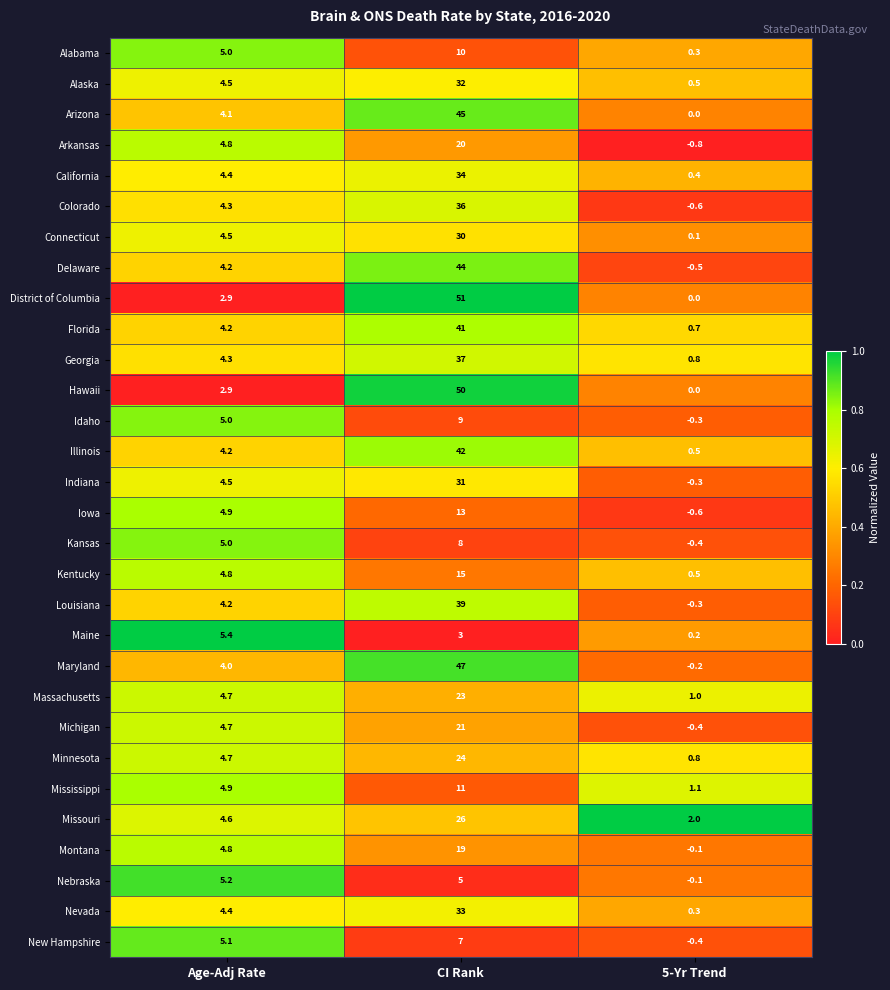

Which series changed the most between CI Rank and 5-Yr Trend?

District of Columbia